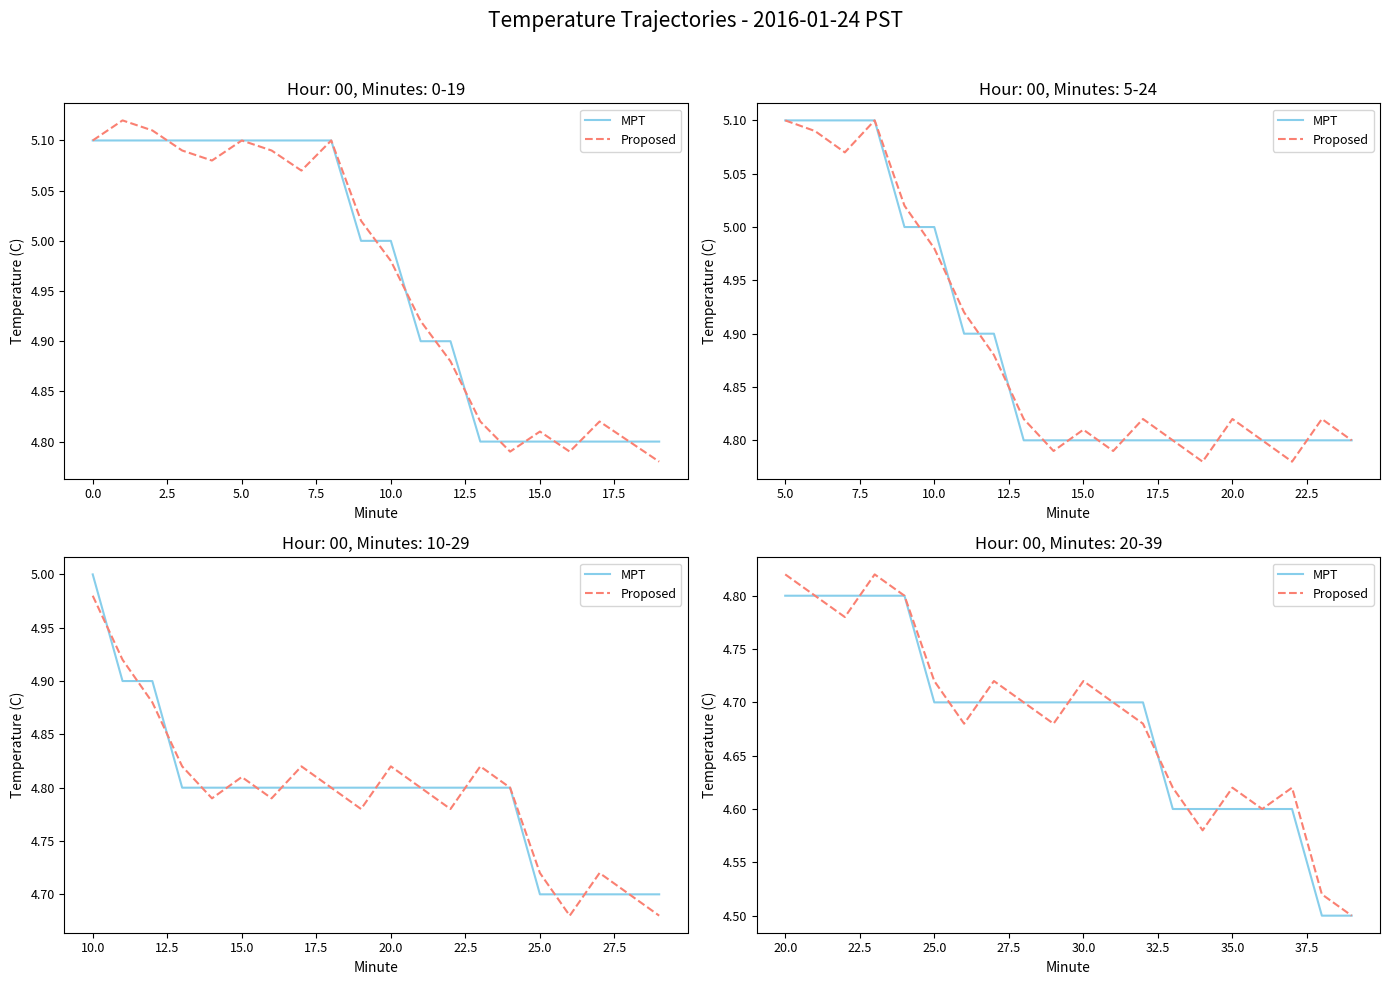

True or false: Proposed has a value of 8.1 at 11.

False